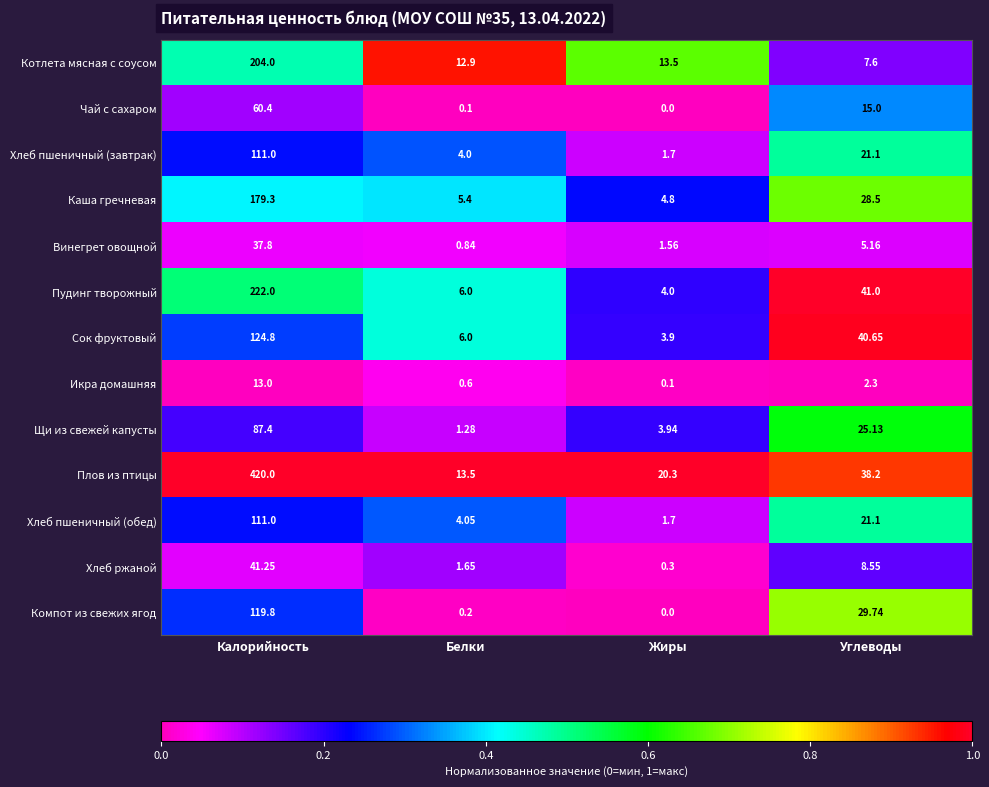

Where is Хлеб пшеничный (обед) nearest to the value 56?

Углеводы